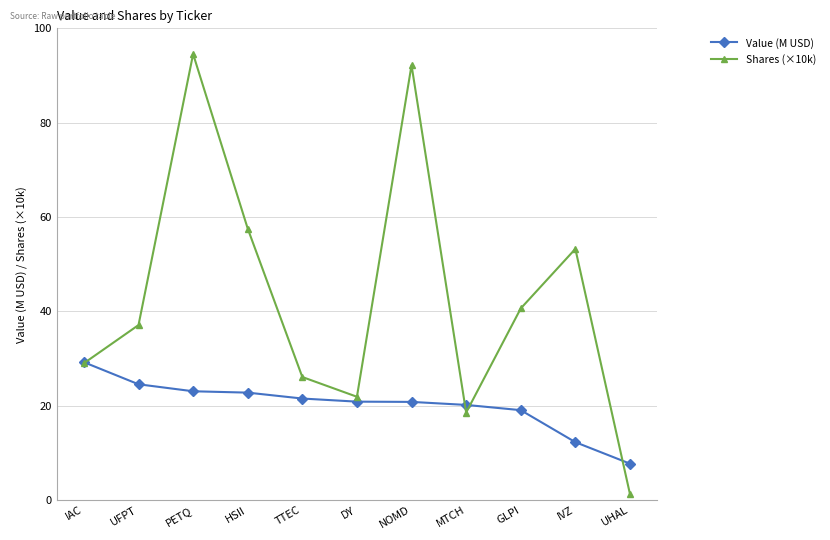

At which label does Value (M USD) first exceed 20?

IAC